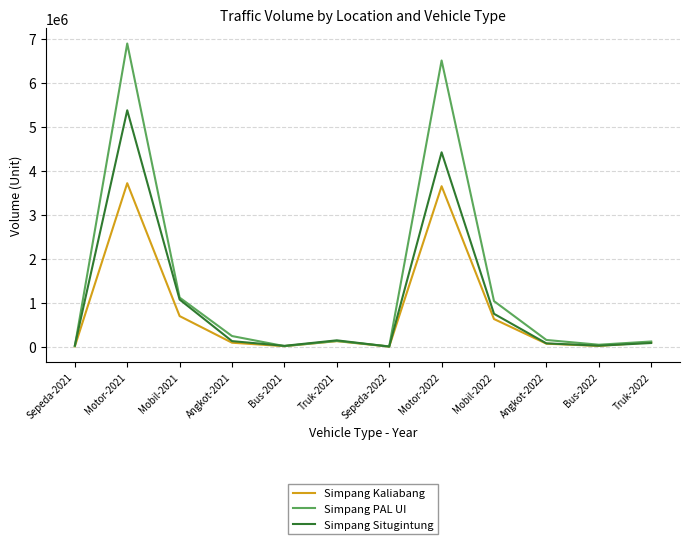

Rank the series at Motor-2021 from lowest to highest value.

Simpang Kaliabang, Simpang Situgintung, Simpang PAL UI